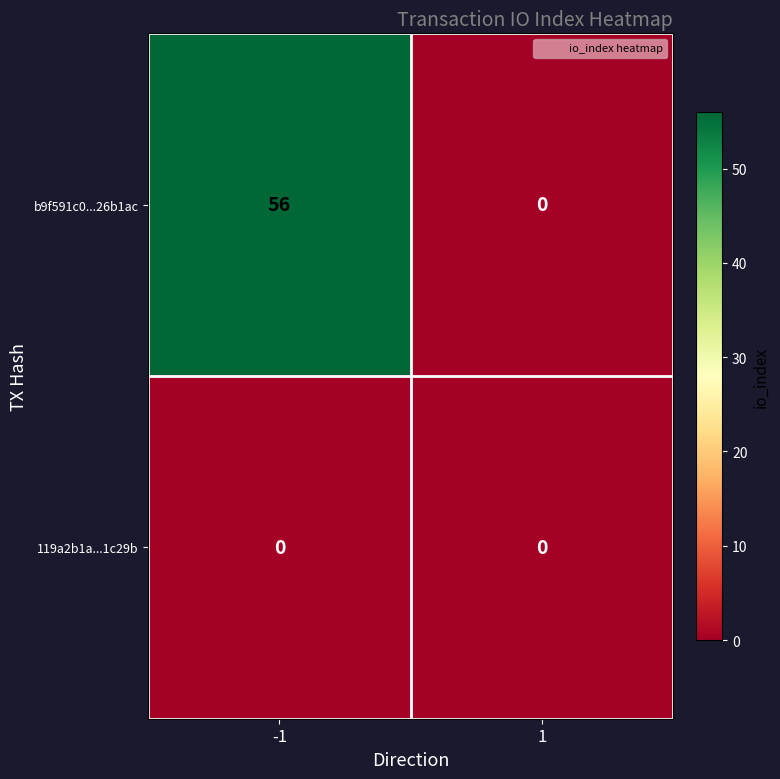

List the series in order of their peak value, lowest first.

119a2b1a...1c29b, b9f591c0...26b1ac